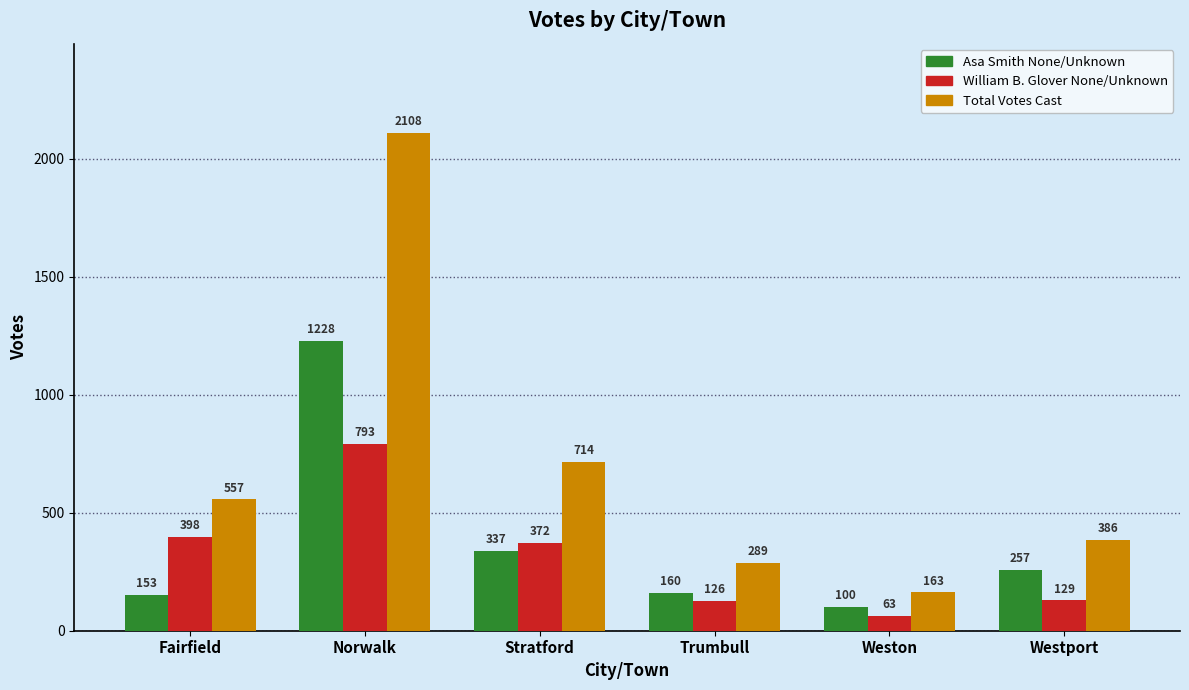

Is the value of Total Votes Cast at Weston greater than the value of Asa Smith None/Unknown at Norwalk?

No